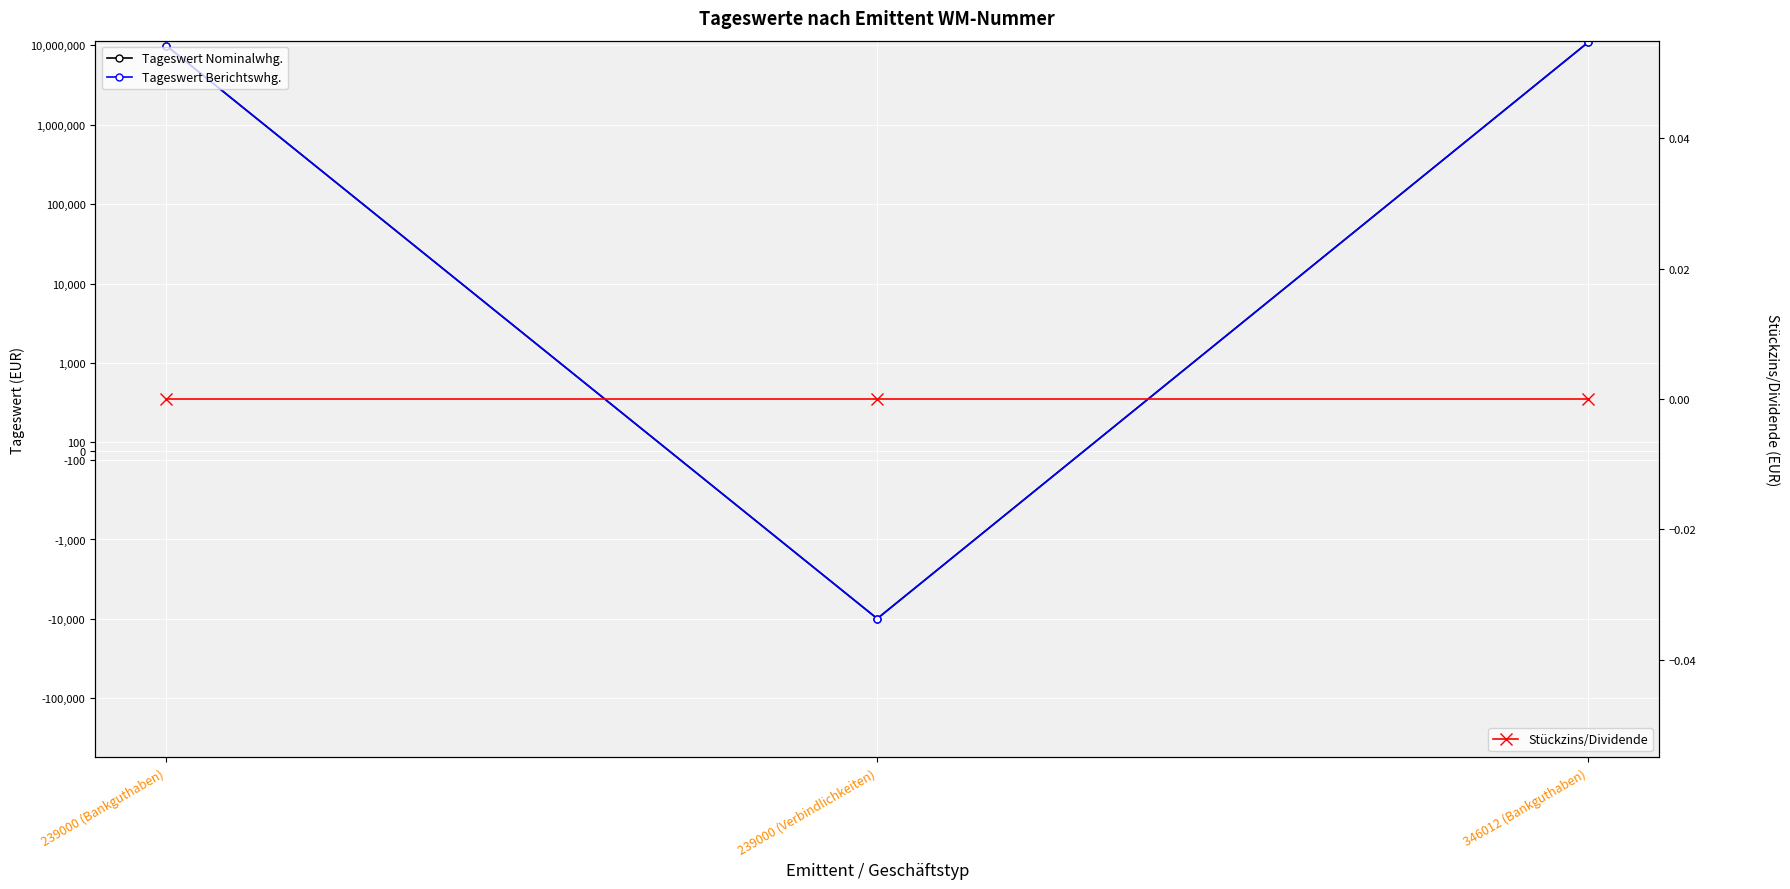

Which series has the largest total across all categories?

Tageswert Nominalwhg.